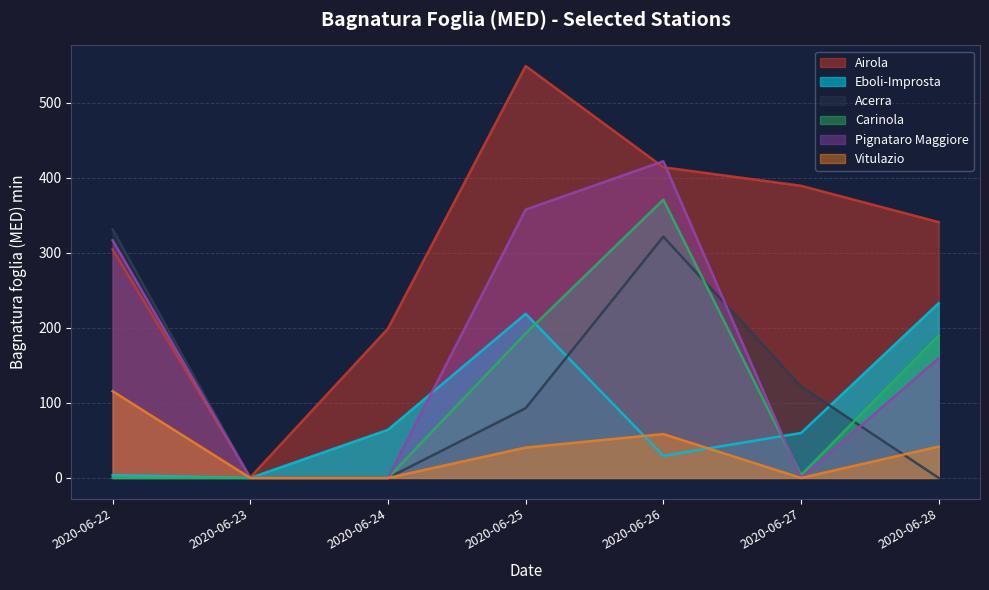

How many series are shown in this chart?

6